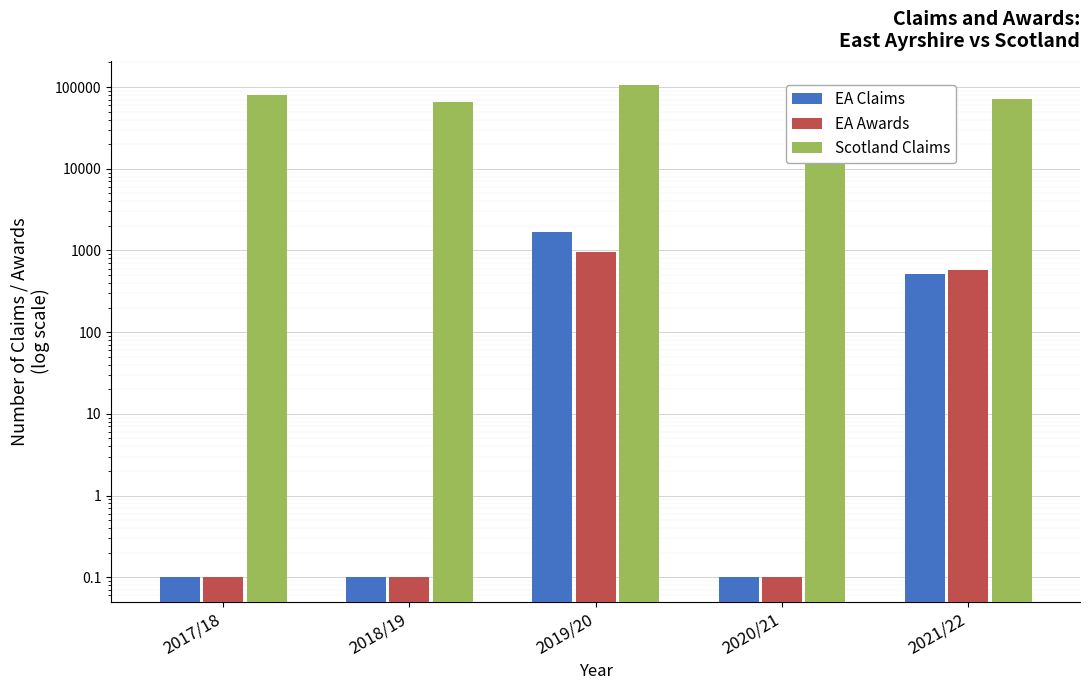

What position from the right is 2020/21?

2